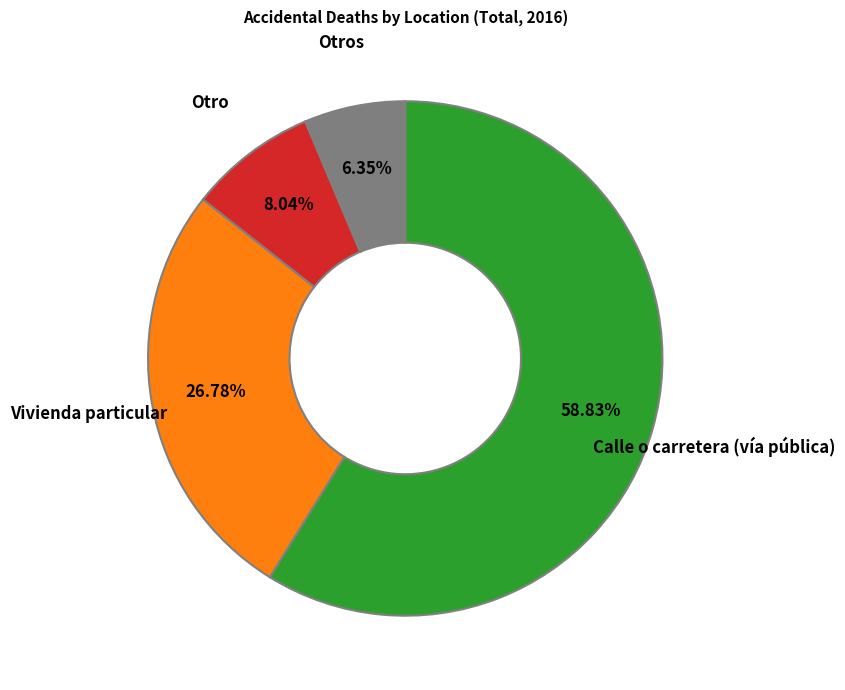

To the nearest percent, what portion does Otro represent?

8%